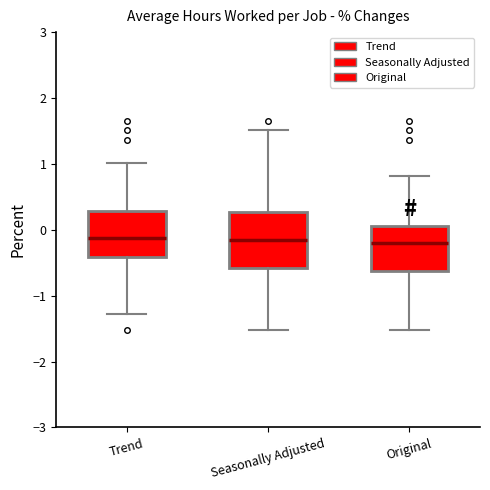

Reading left to right, transcribe this box plot: for each box, give where its median line is, the range the box spans, and where its two whiskers end, as read against the y-axis. The values are not printed on the chart, so give them approximately, as read against the axis.

Trend: median -0.1, box -0.4 to 0.3, whiskers -1.3 to 1.0
Seasonally Adjusted: median -0.2, box -0.6 to 0.3, whiskers -1.5 to 1.5
Original: median -0.2, box -0.6 to 0.1, whiskers -1.5 to 0.8